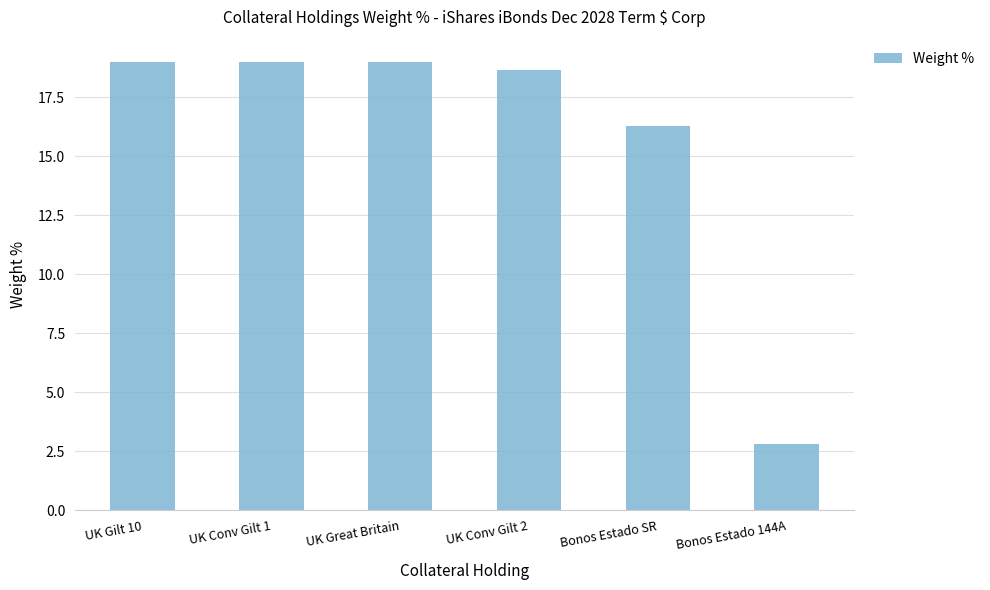

At which label is the value closest to 10?

Bonos Estado SR